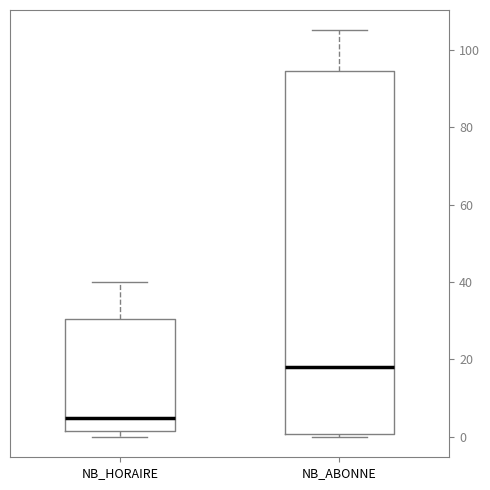

Where is the upper edge of the box for NB_HORAIRE on the y-axis? The values are not printed on the chart, so give them approximately, as read against the axis.

30